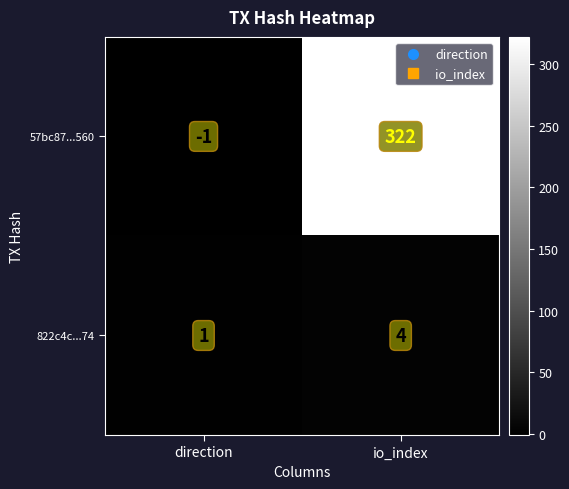

True or false: 822c4c...74 has a value of 1 at io_index.

False